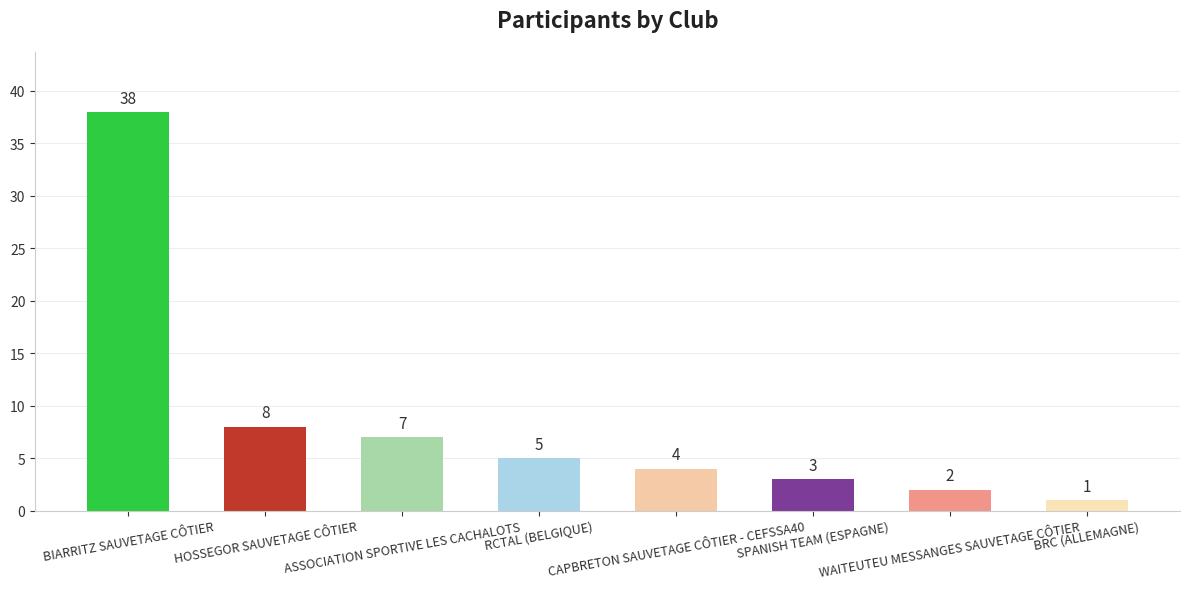

What position from the right is SPANISH TEAM (ESPAGNE)?

3